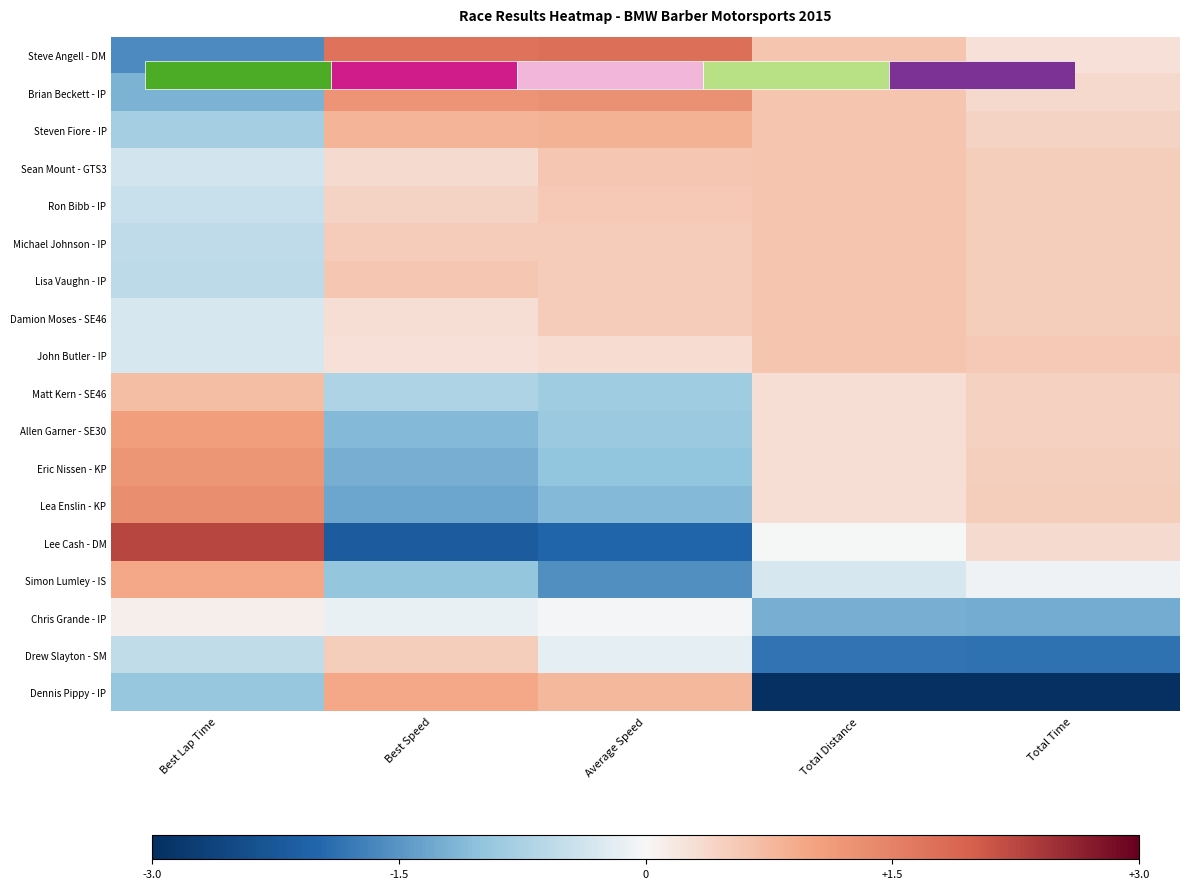

Read the Sean Mount - GTS3 value at Best Speed.

0.3